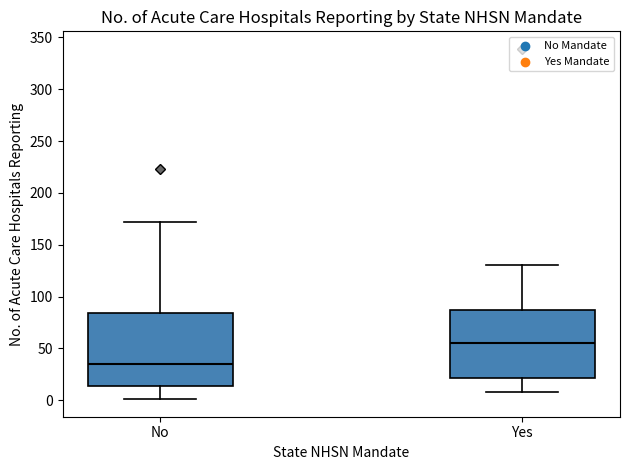

Where does the median line of the box for No sit on the y-axis? The values are not printed on the chart, so give them approximately, as read against the axis.

35